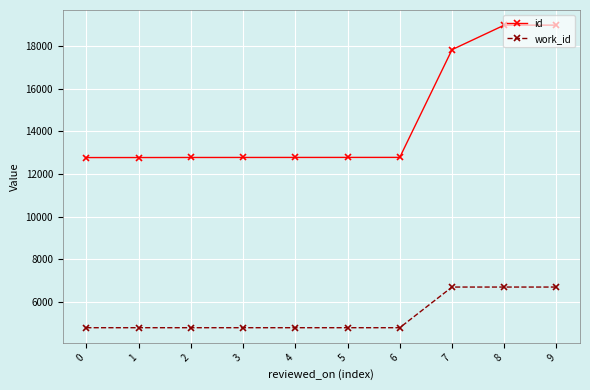

Which series has the widest spread of values?

id